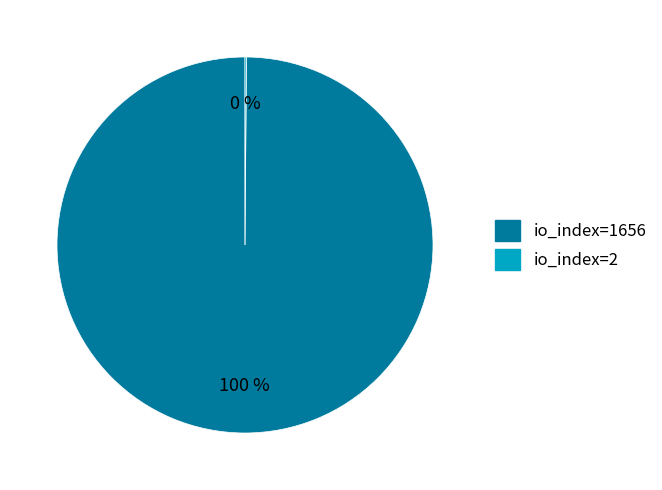

To the nearest percent, what portion does io_index=1656 represent?

100%